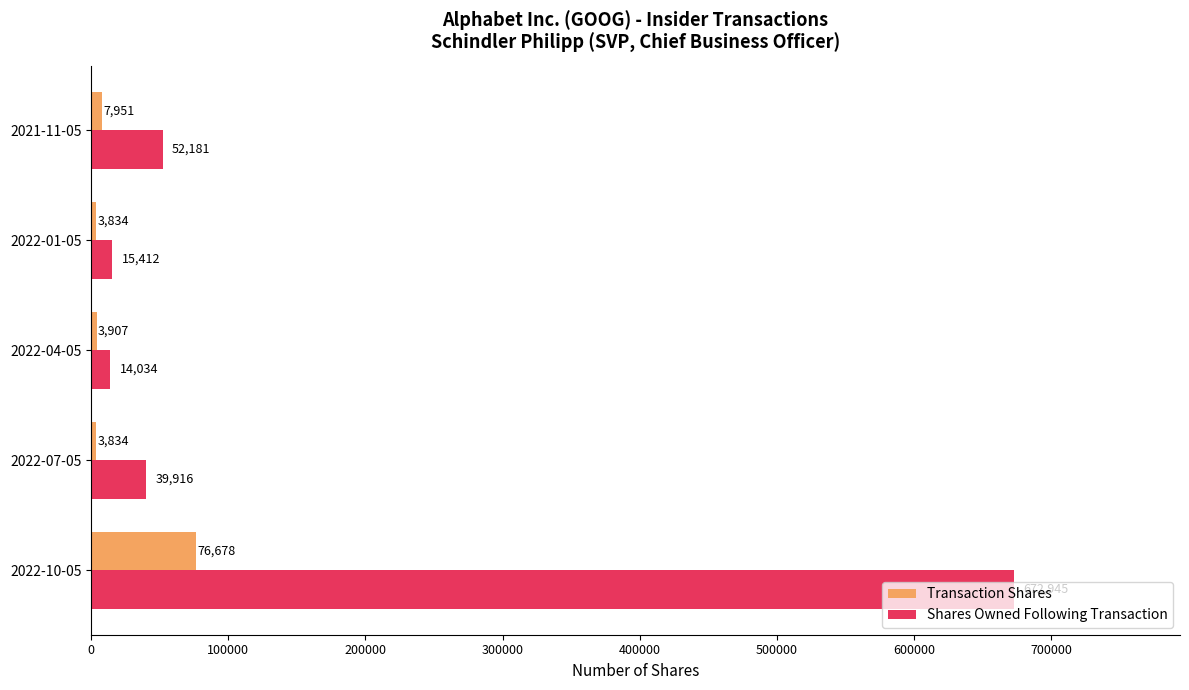

Which series has the largest total across all categories?

Shares Owned Following Transaction